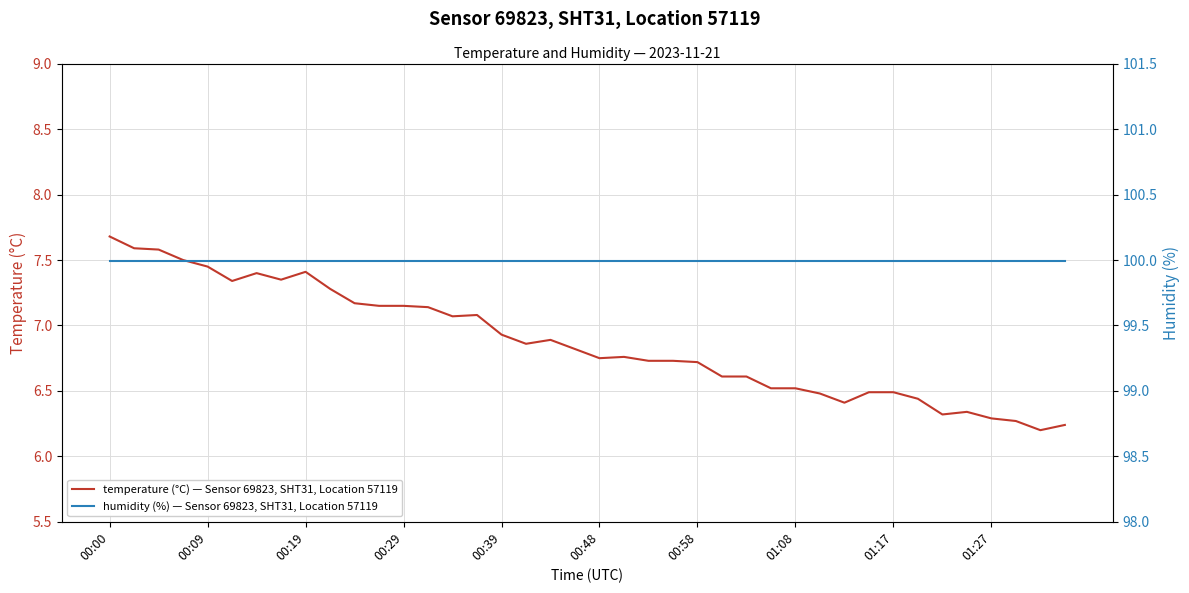

At which label does temperature (°C) — Sensor 69823, SHT31, Location 57119 reach its peak?

00:00